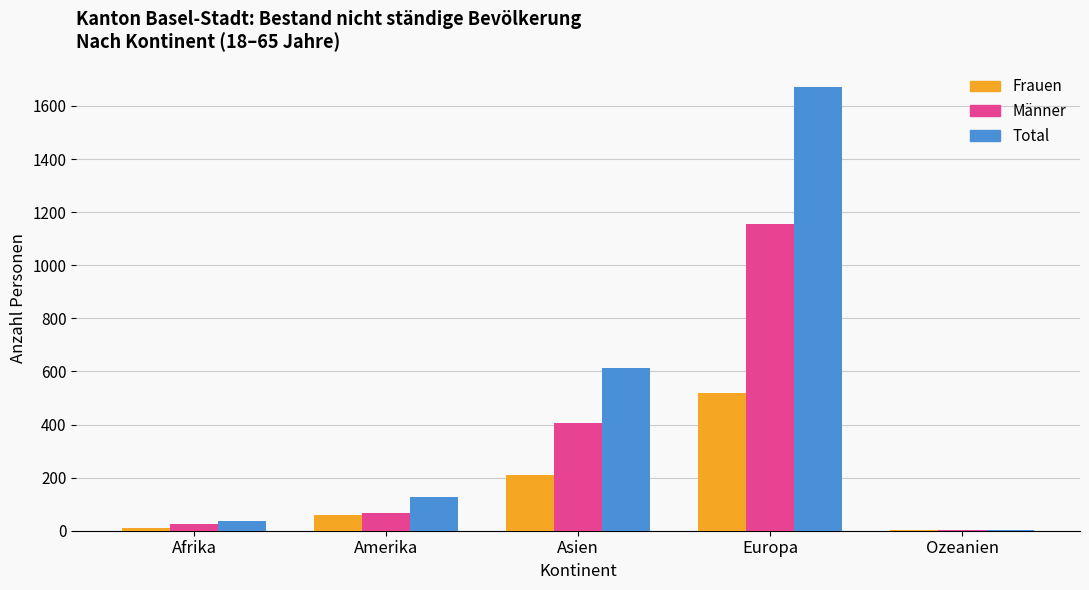

Reading right to left, what are all the values shown in this chart?

Frauen: Ozeanien=2	Europa=517	Asien=209	Amerika=59	Afrika=10
Männer: Ozeanien=2	Europa=1155	Asien=405	Amerika=68	Afrika=25
Total: Ozeanien=4	Europa=1672	Asien=614	Amerika=127	Afrika=35